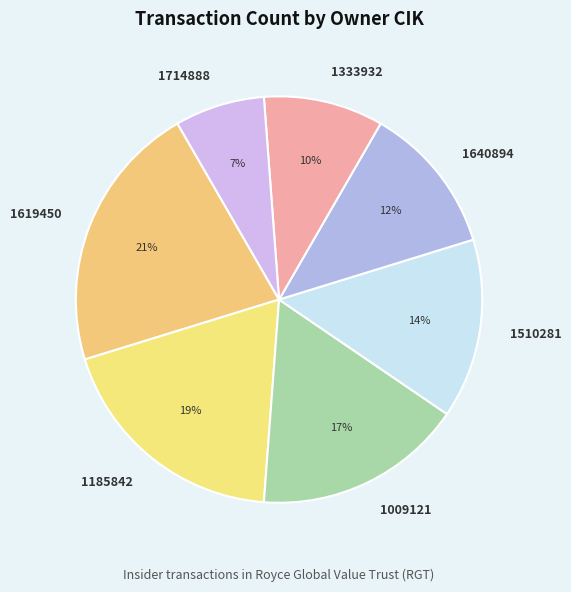

Which has a higher value, 1714888 or 1640894?

1640894